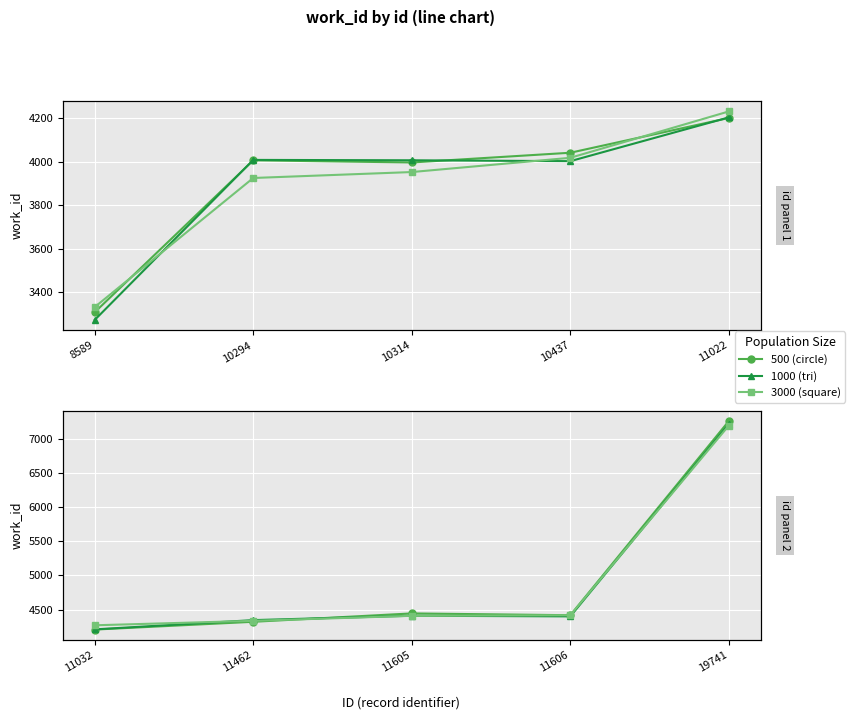

Is it true that 3000 (square) equals 2530.3 at 11605?

False